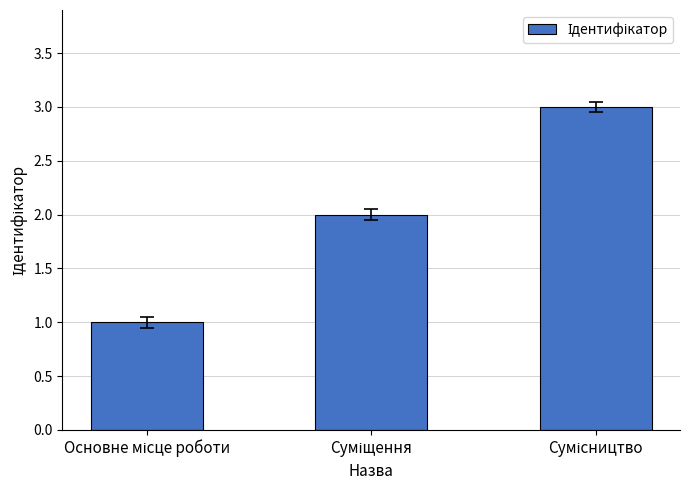

What is the greatest value displayed?

3